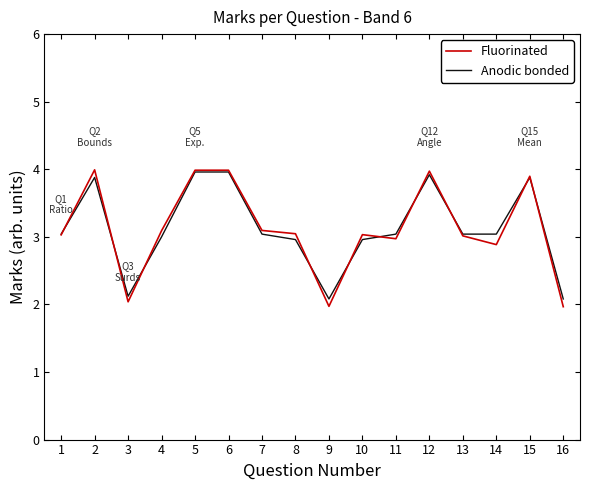

What is the minimum value shown in the chart?

2.0